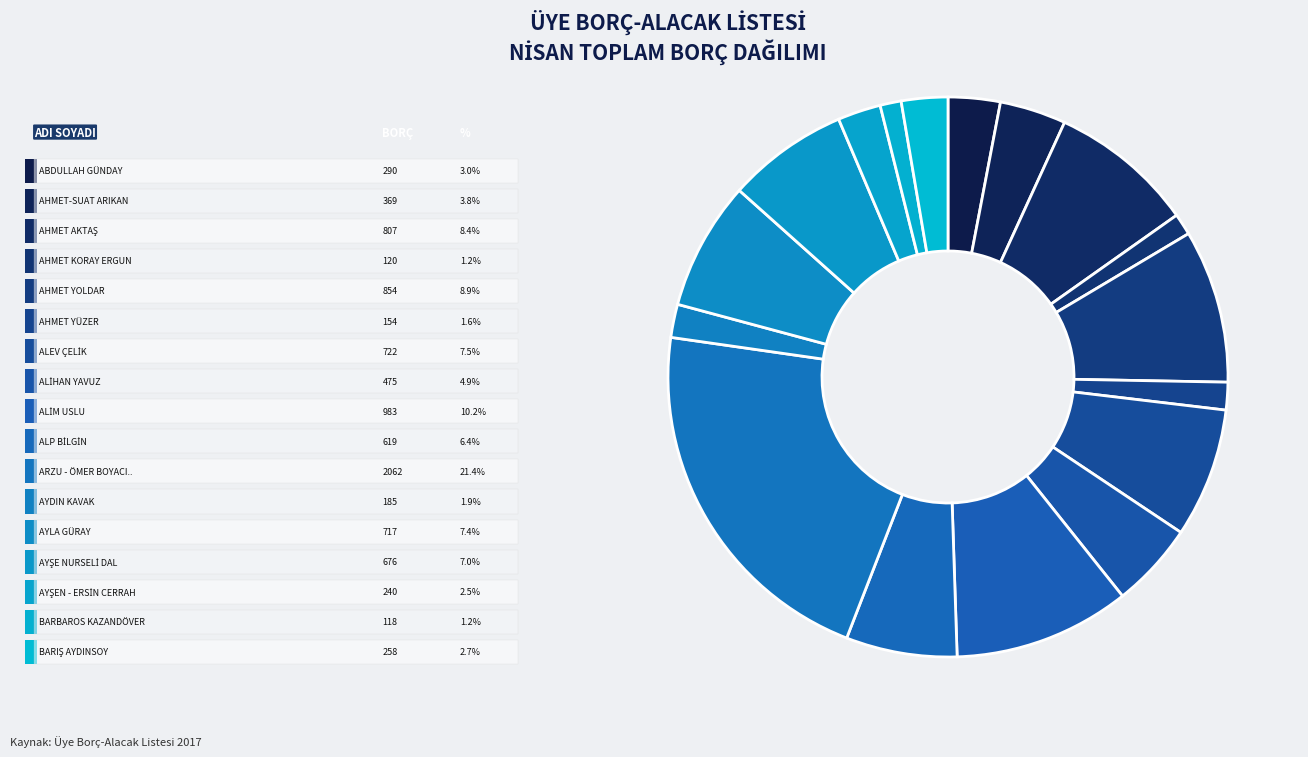

Count the number of slices in the pie.

17